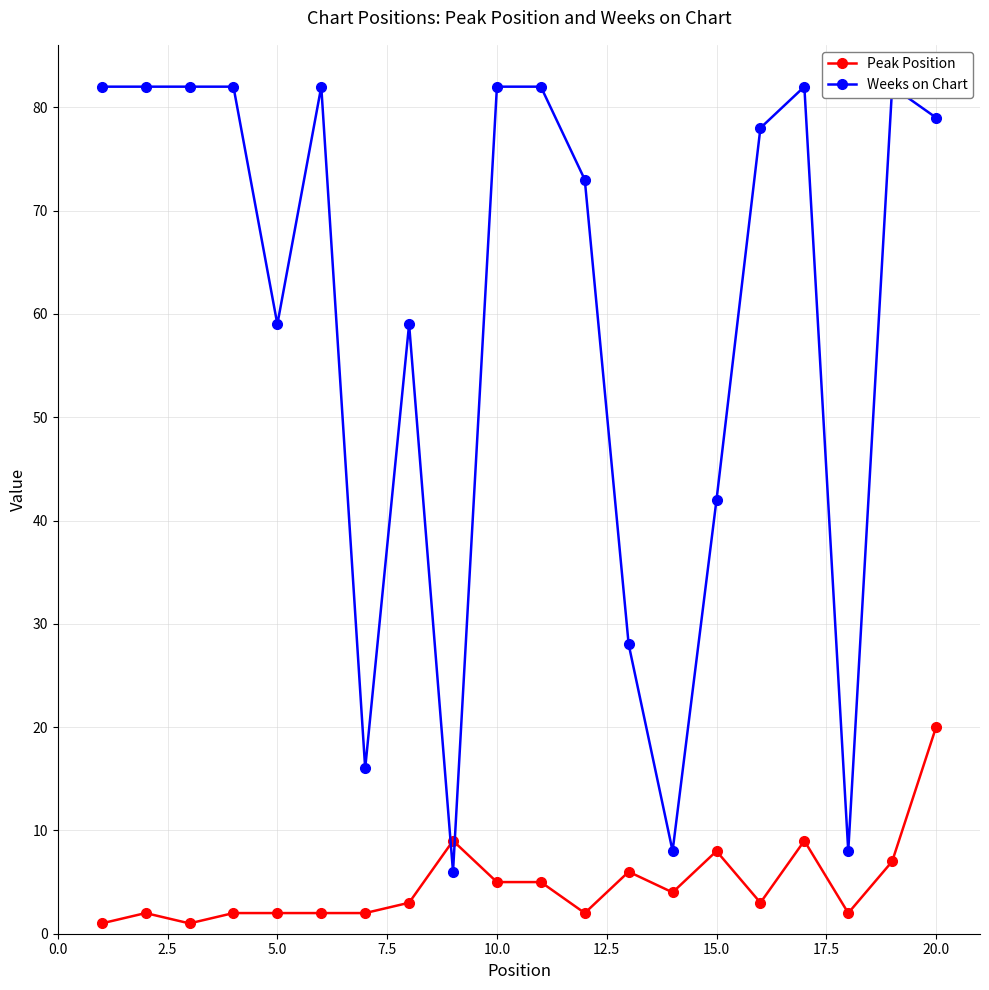

True or false: Peak Position has a value of 8 at 15.0.

True